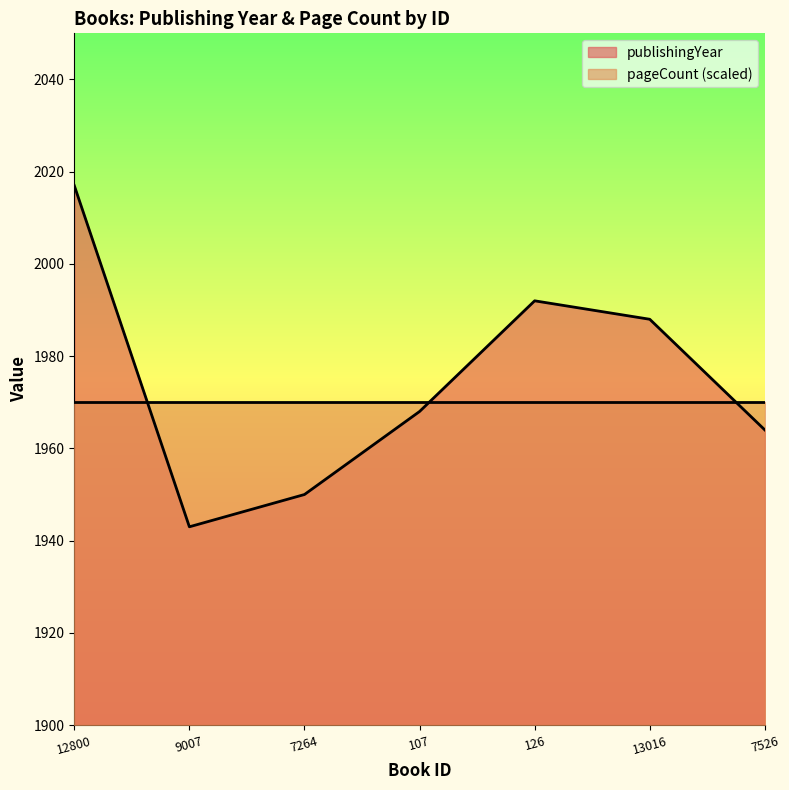

What is the difference between the second highest and minimum values?

49